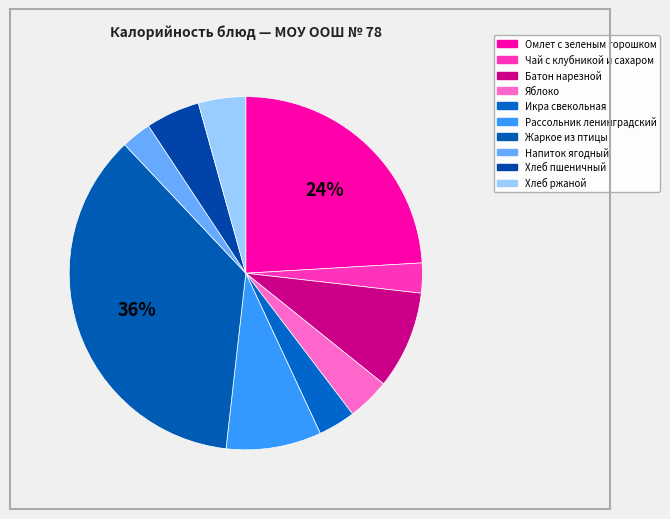

What portion of the pie excludes Хлеб пшеничный?

95.0%